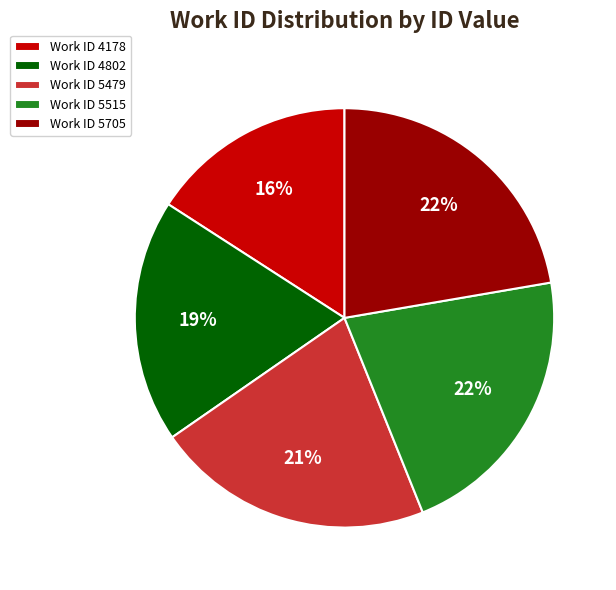

To the nearest percent, what is the average slice percentage?

20%